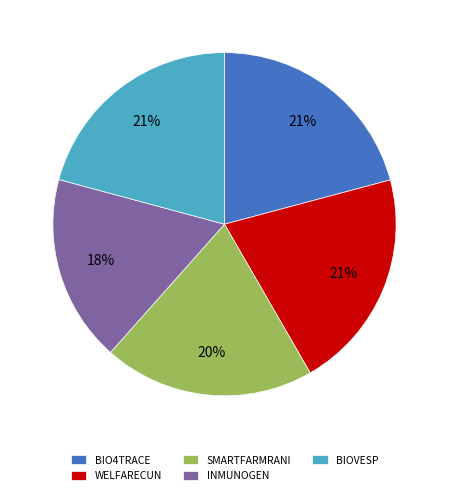

To the nearest percent, what percentage of the pie is INMUNOGEN?

18%